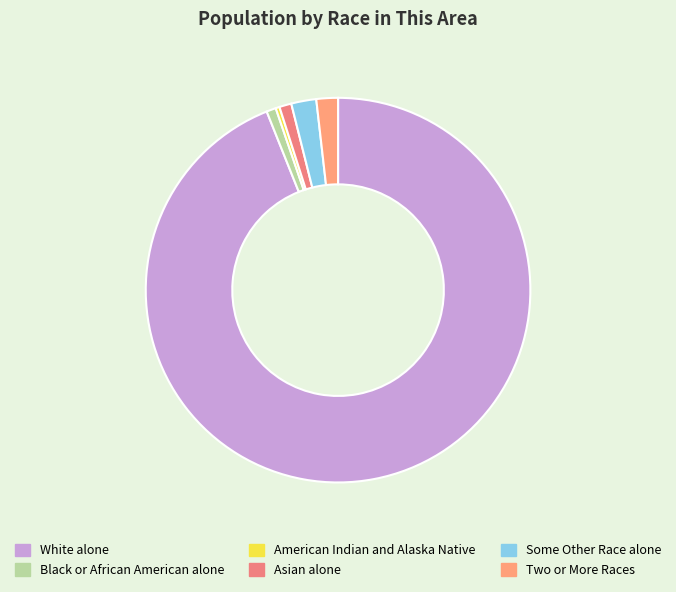

Is it true that American Indian and Alaska Native is 0% of the pie?

True